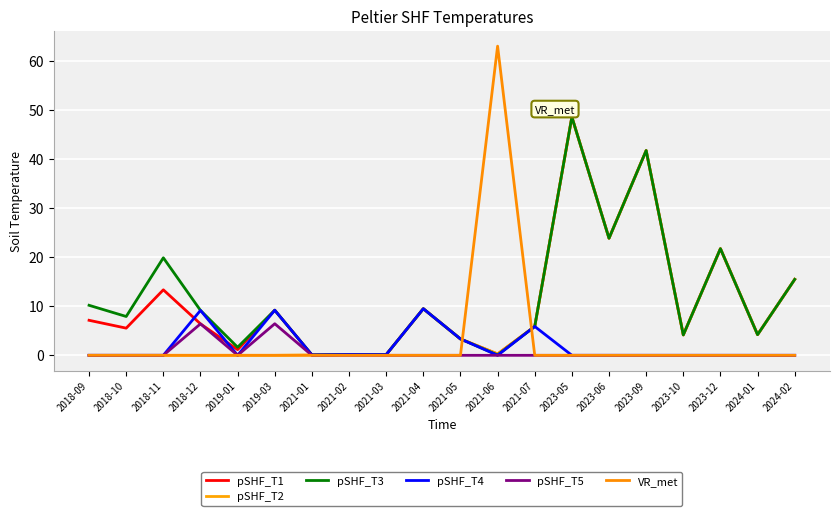

How many distinct data groups are displayed?

6